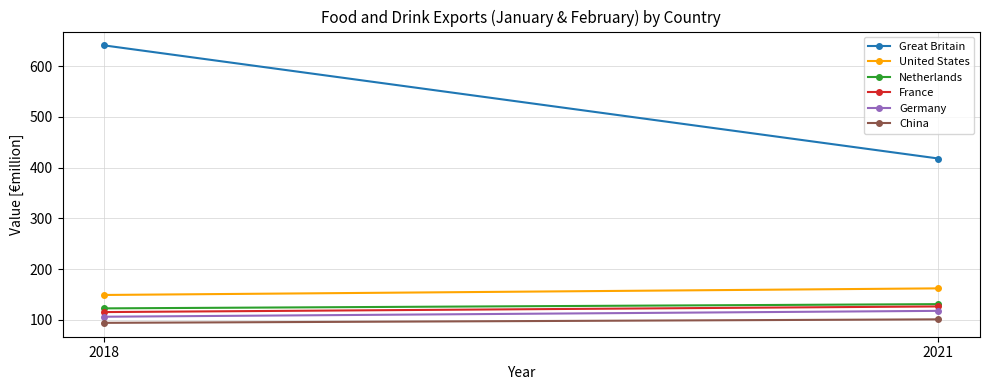

What is the total value across all series at 2018?

1228.0